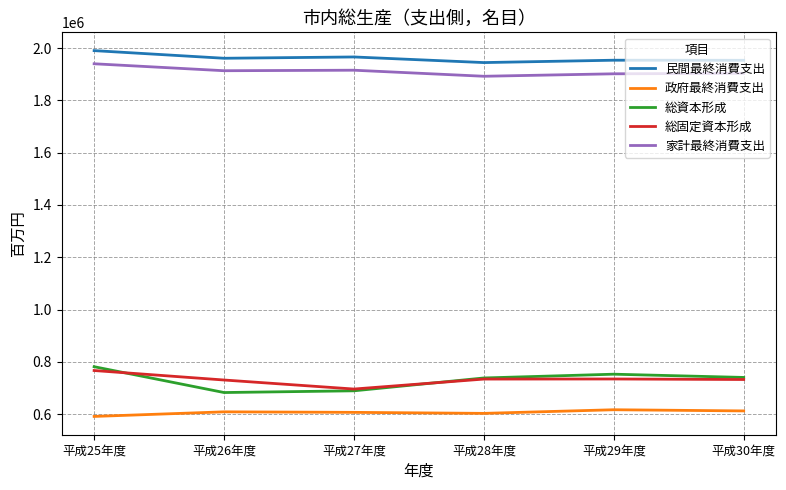

True or false: 家計最終消費支出 and 政府最終消費支出 cross at least once.

False